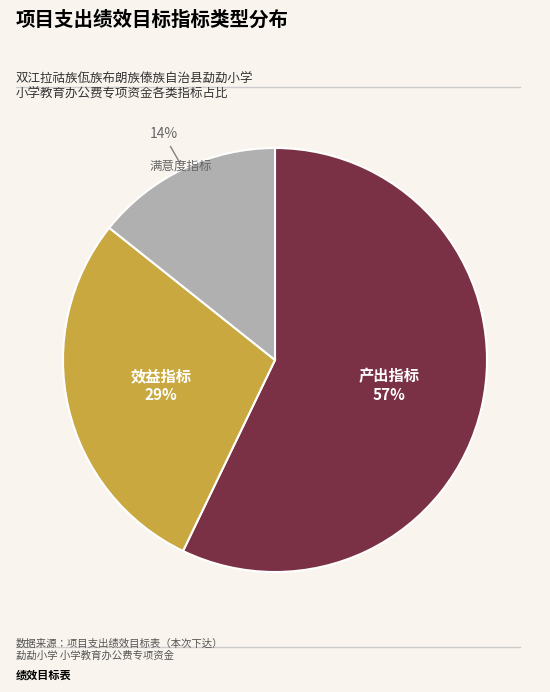

Is there a majority slice in this chart?

Yes